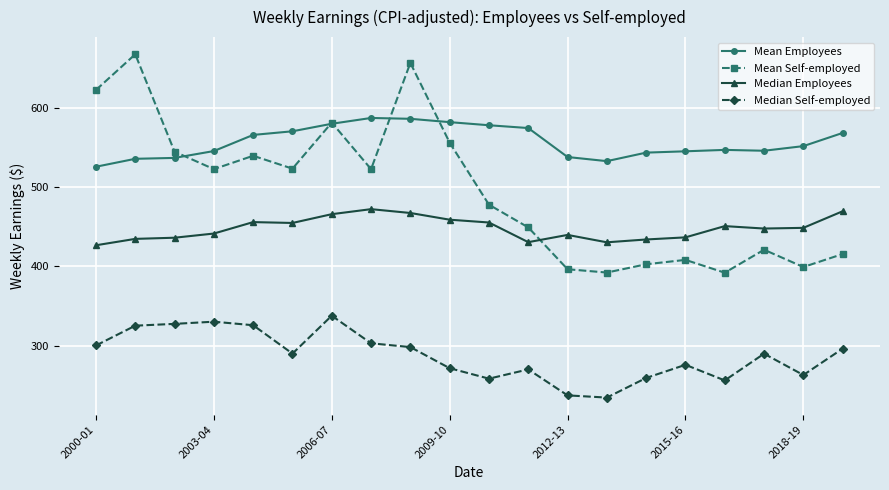

Which series has the widest spread of values?

Mean Self-employed